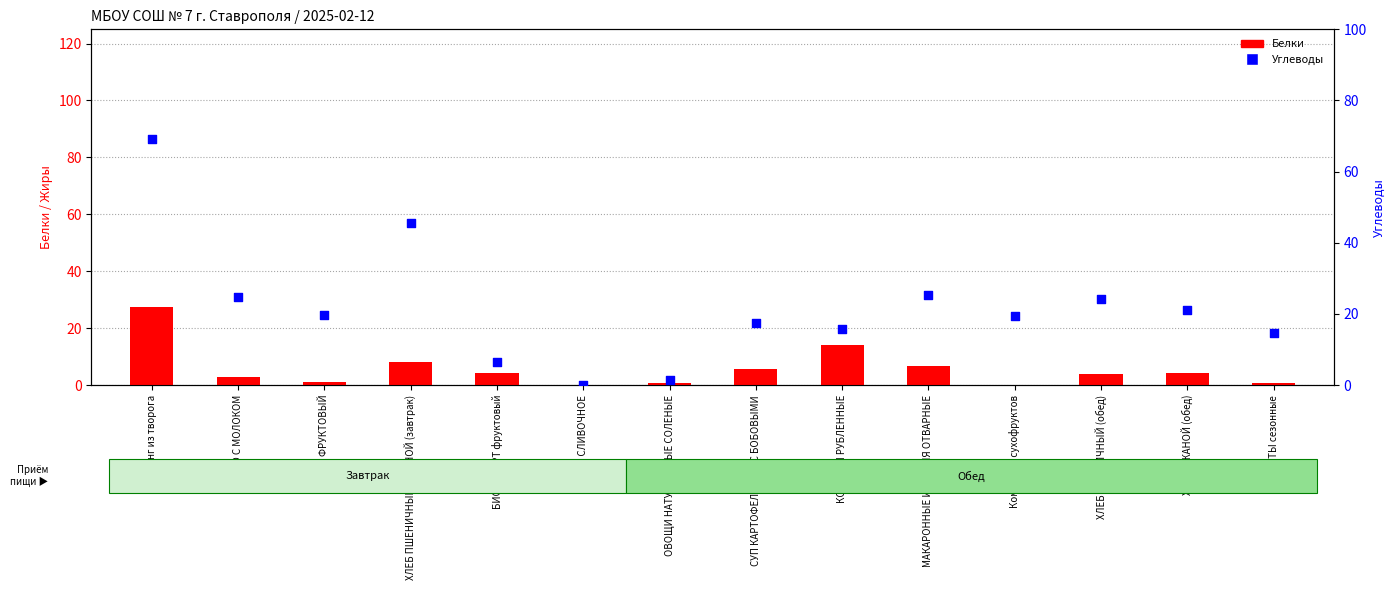

At which category is the sum across all series the highest?

Пудинг из творога